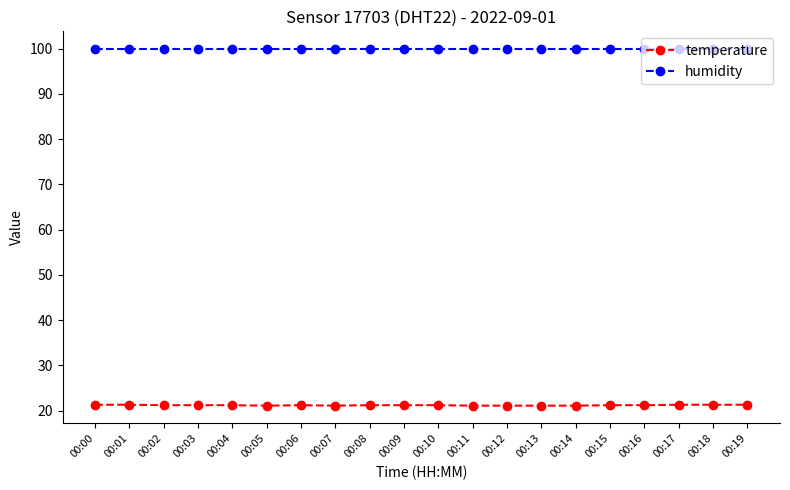

Which series has the widest spread of values?

temperature